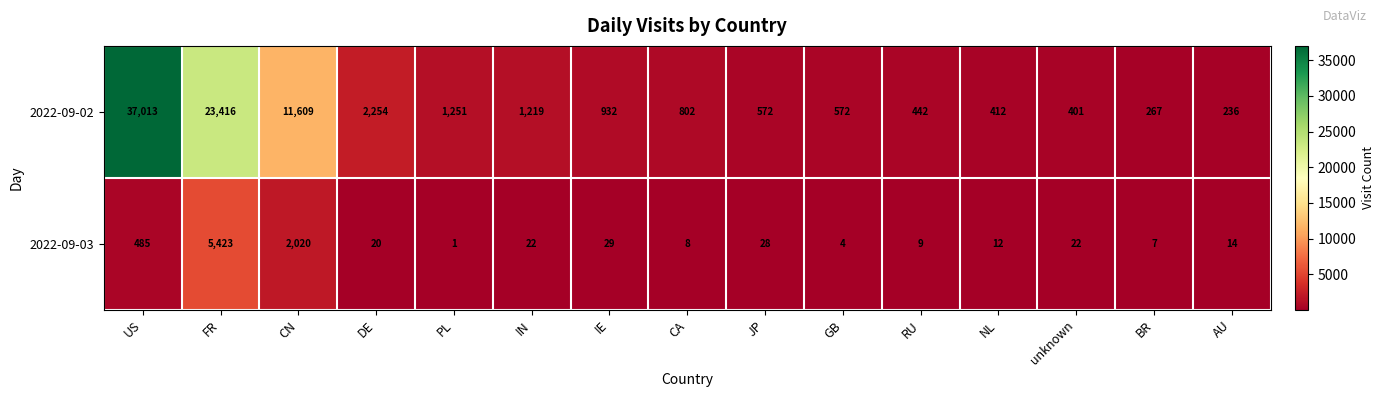

The 2022-09-03 series shows 5 at RU. True or false?

False